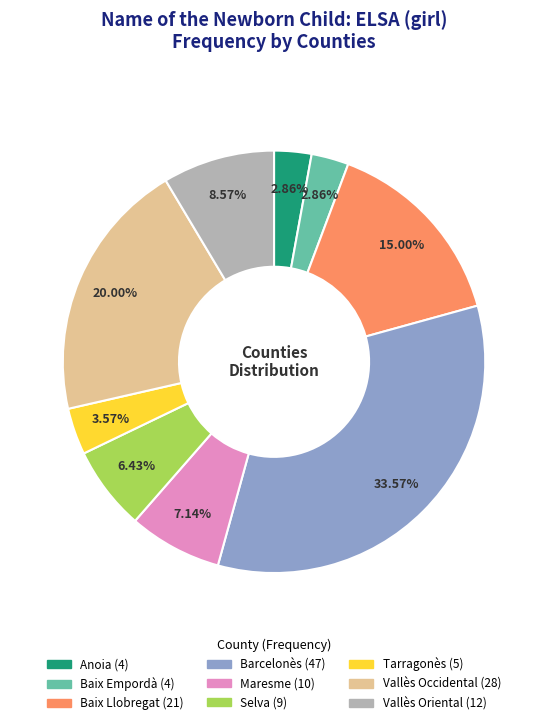

What is the largest slice in the pie chart?

Barcelonès